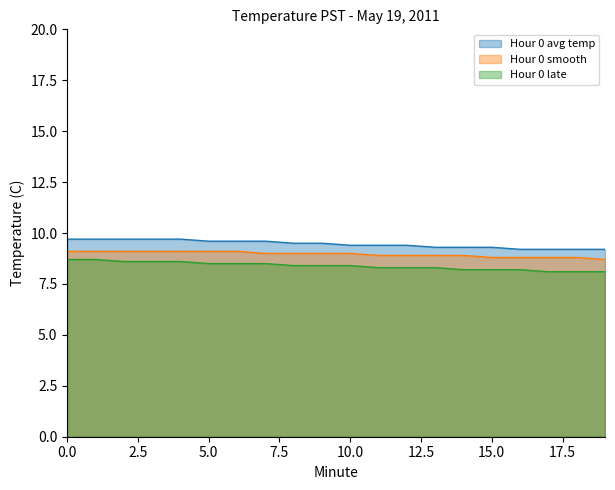

What is the total value across all series at 2?

27.4